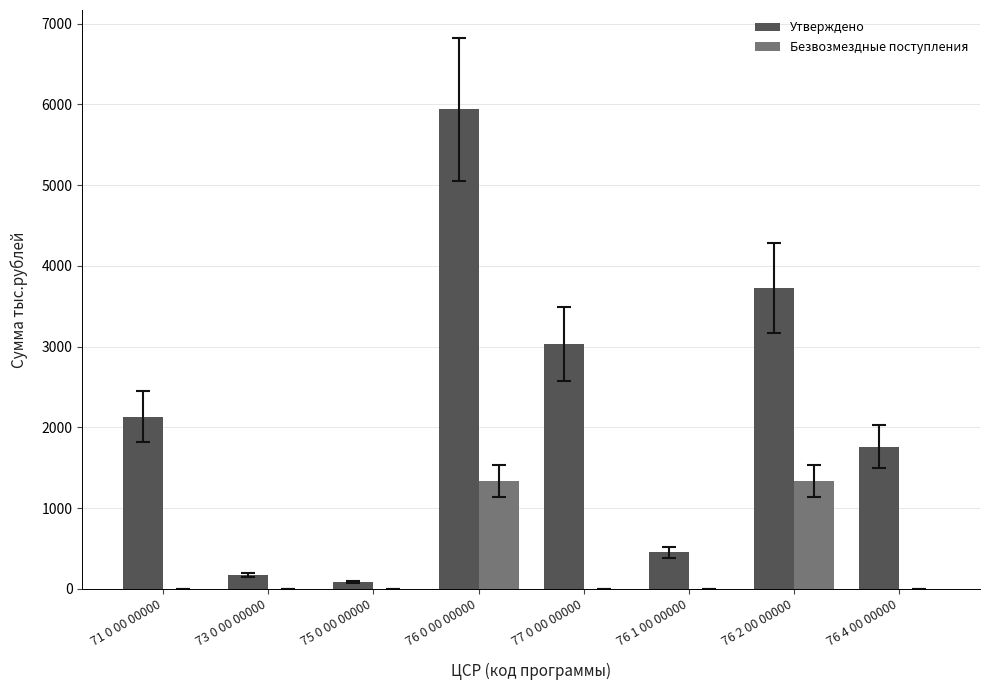

Is it true that Безвозмездные поступления equals 2172.6 at 76 2 00 00000?

False